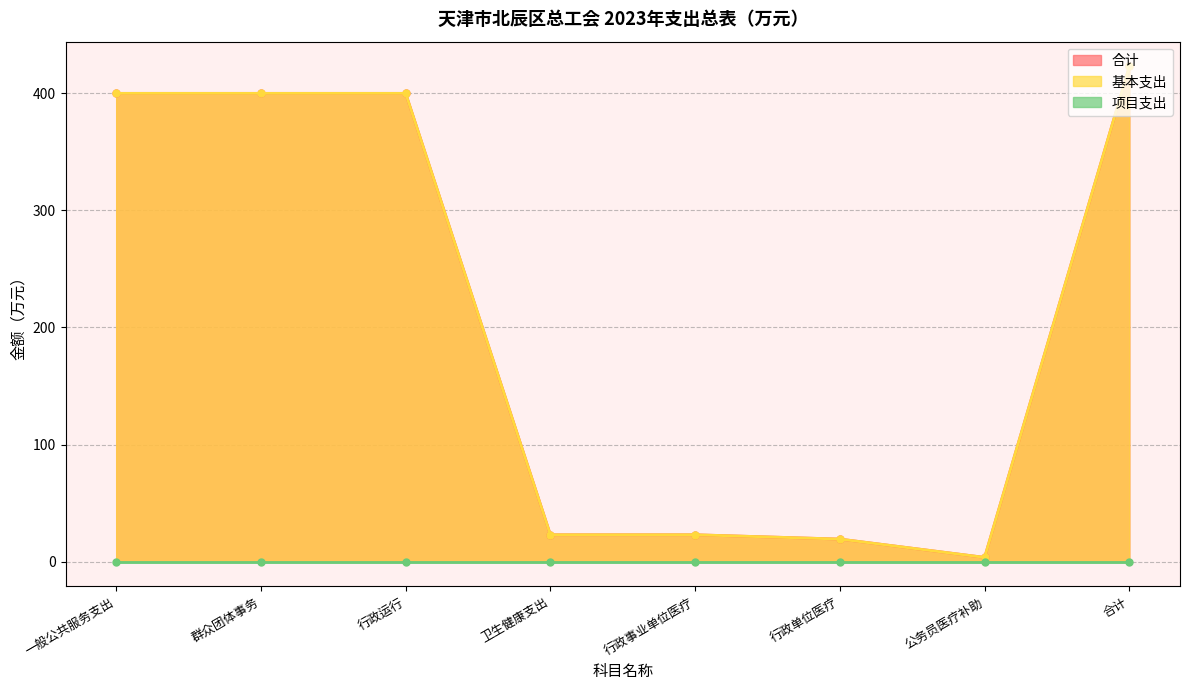

Between 卫生健康支出 and 行政单位医疗, which series saw the biggest shift?

合计